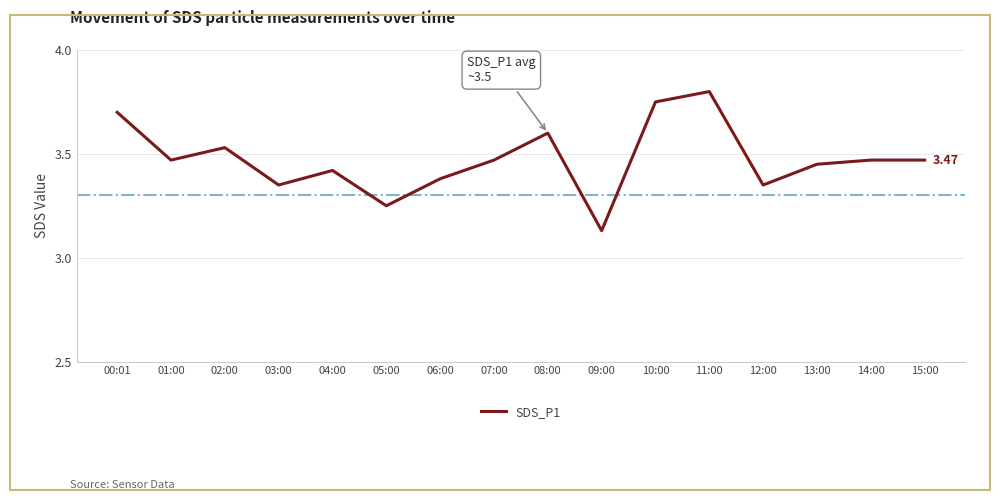

What is the difference between the values at 00:01 and 06:00?

0.3